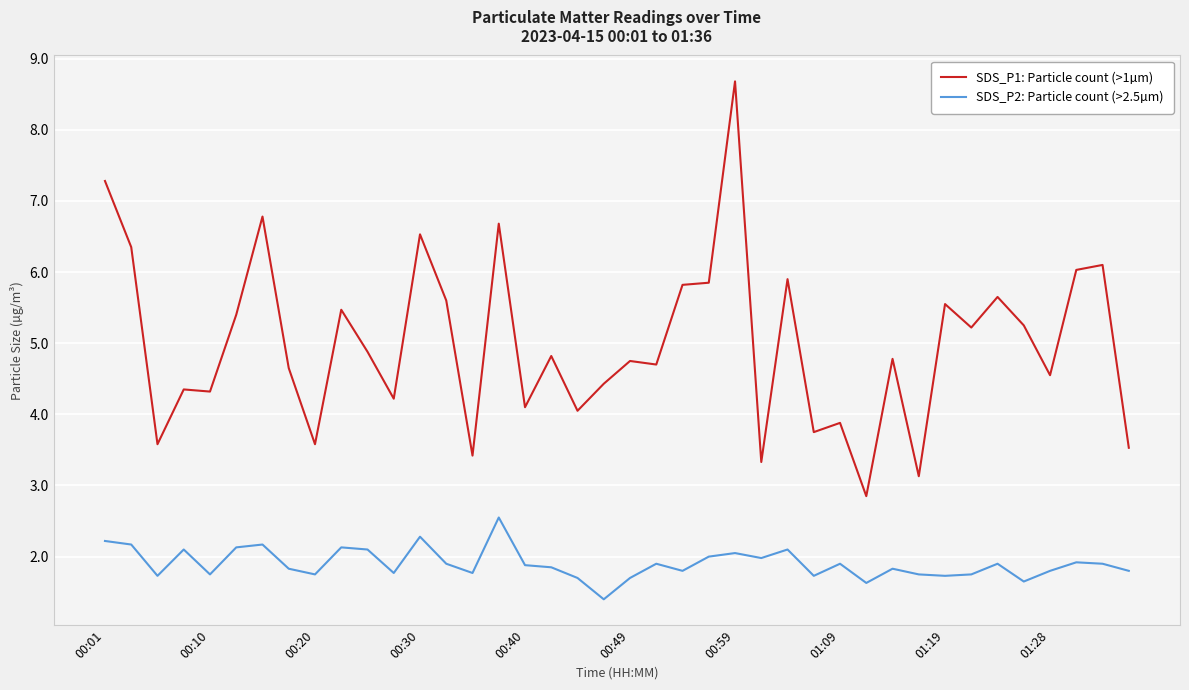

True or false: SDS_P2: Particle count (>2.5µm) and SDS_P1: Particle count (>1µm) cross at least once.

False